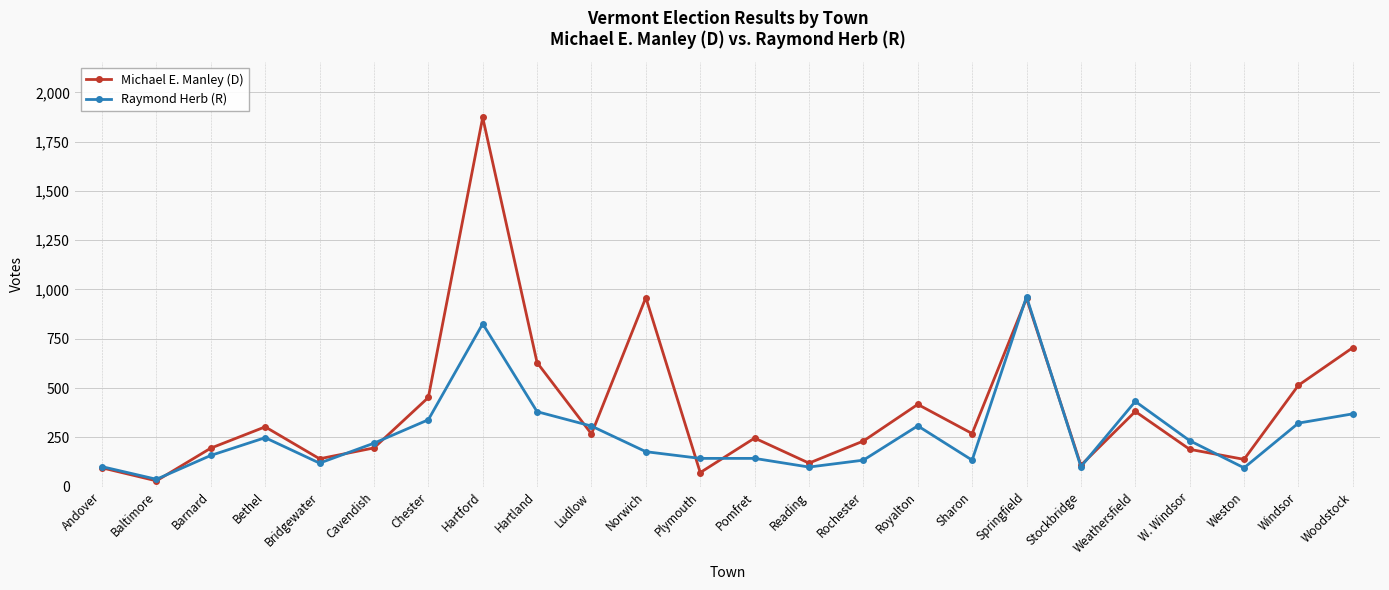

At which category is the sum across all series the highest?

Hartford